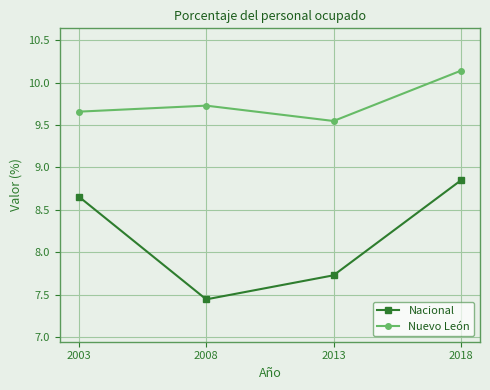

Where is the first local minimum for Nuevo León?

2013